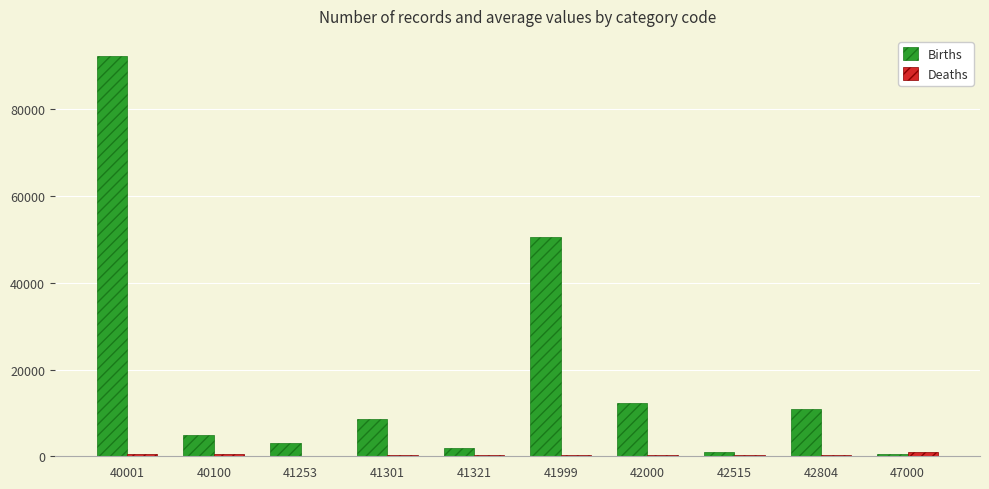

The value of Births at 47000 is 625. True or false?

True